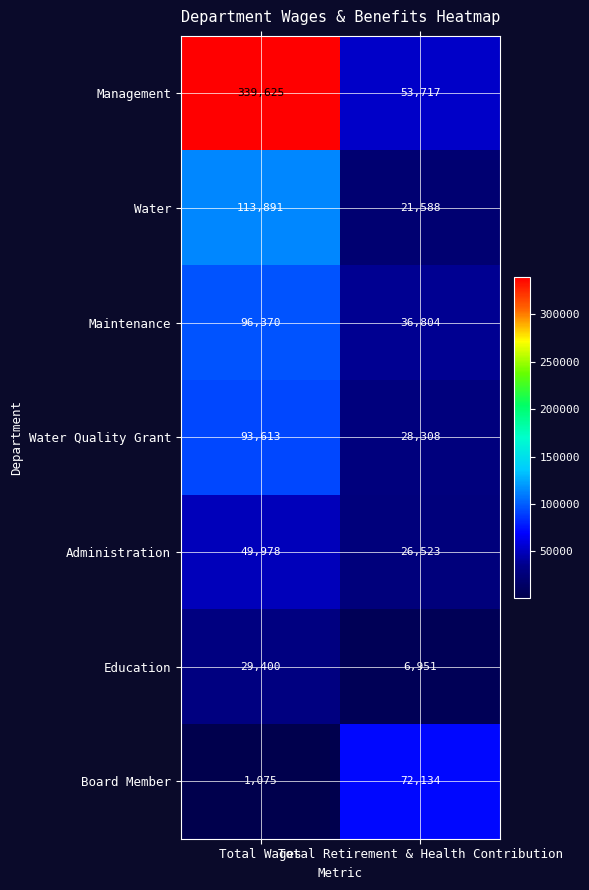

What value does the Education series have at Total Retirement & Health Contribution?

6951